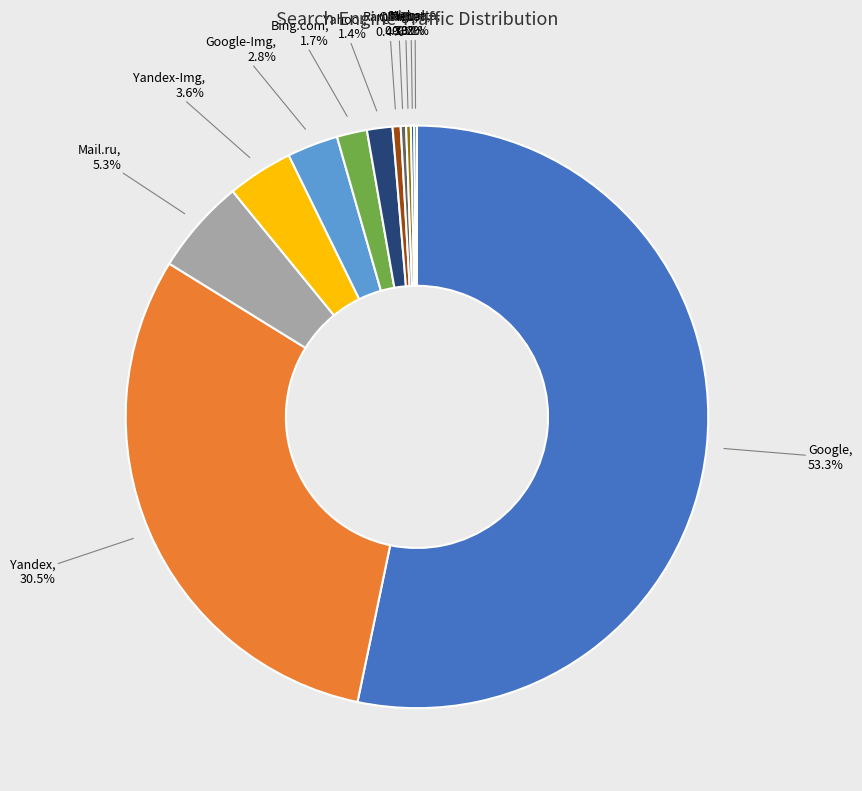

Does Google account for over 50% of the chart?

Yes